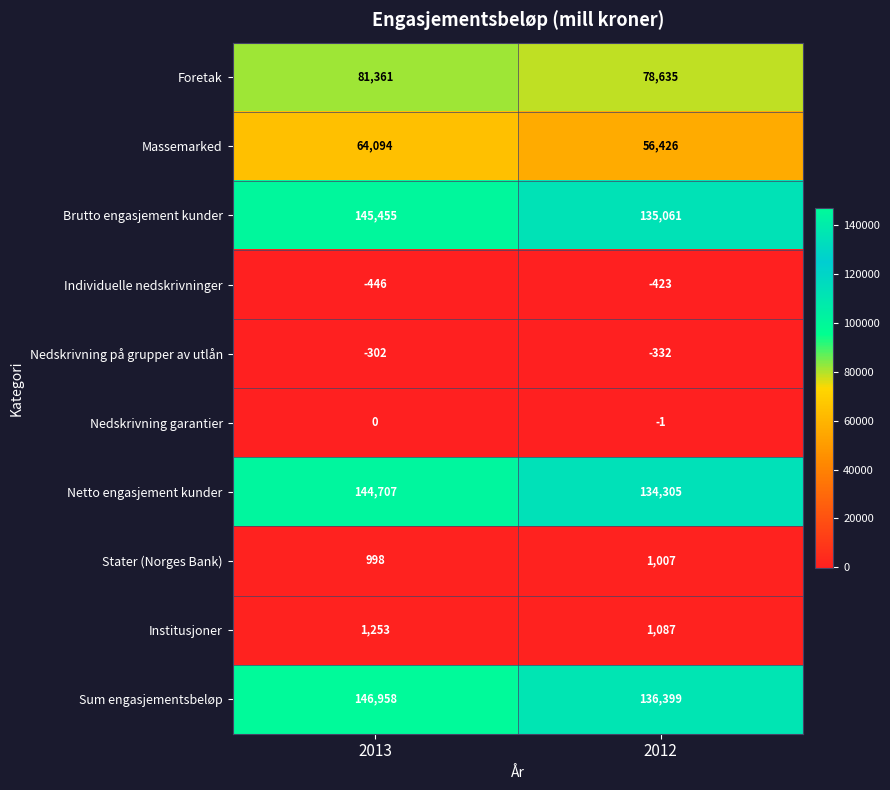

What is the difference between the Nedskrivning på grupper av utlån values at 2012 and 2013?

30